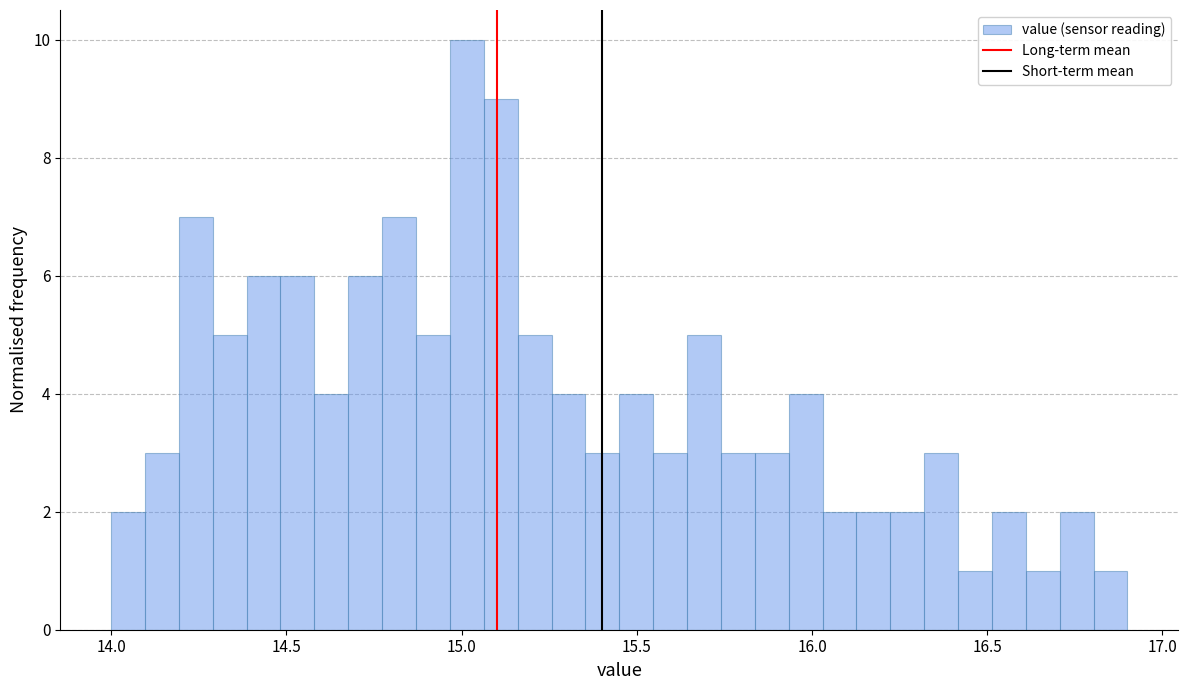

Read against the x-axis, roughly where is the centre of the tallest bar?

15.00